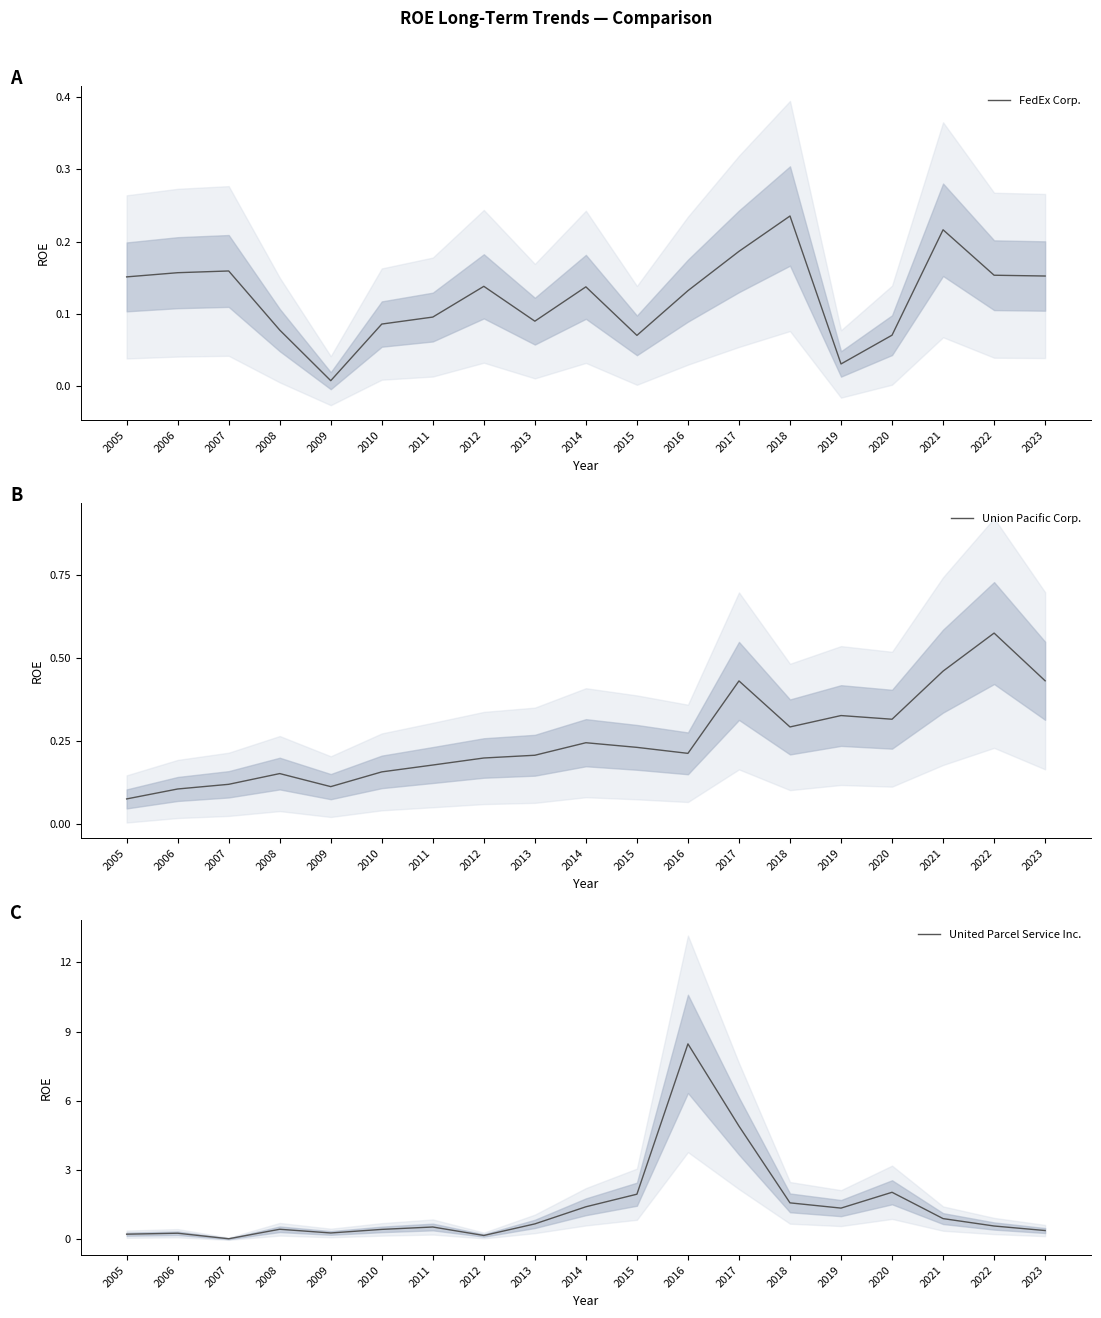

What is the difference between the maximum and minimum values in the FedEx Corp. series?

0.2